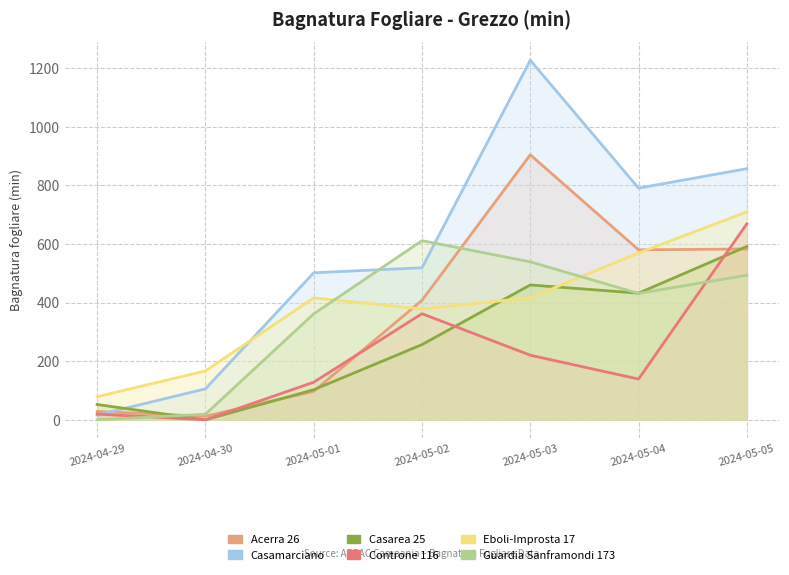

Which series ends up on top after the final intersection of Casarea 25 and Controne 116?

Controne 116